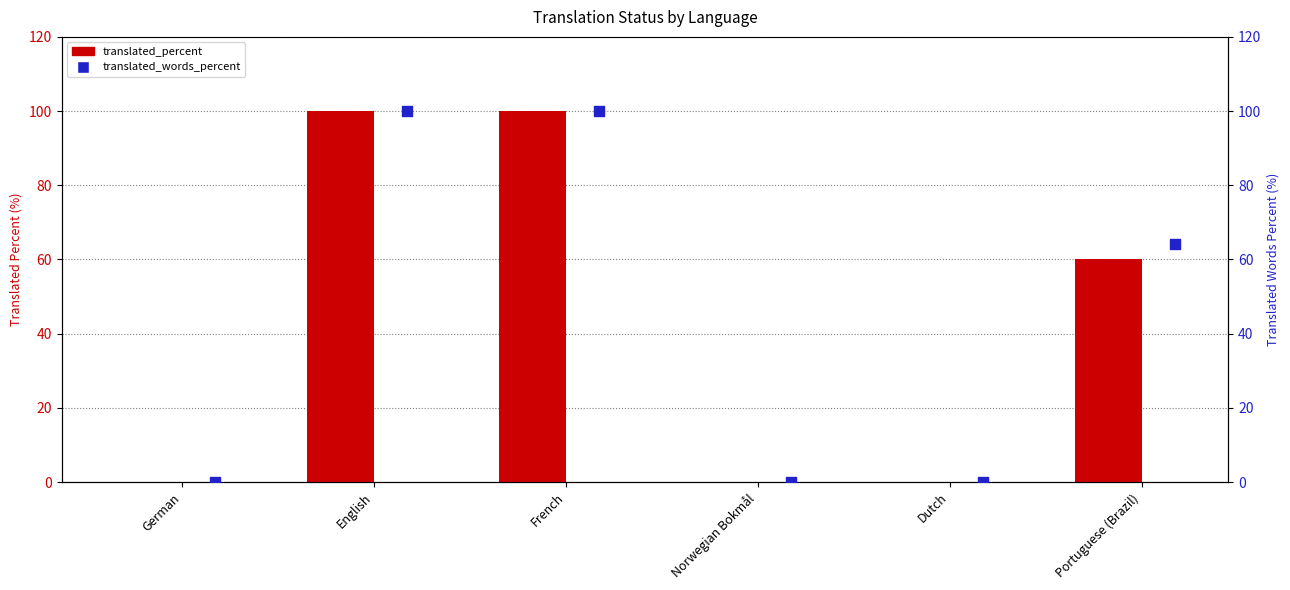

Which series contains the lowest Y value?

translated_percent